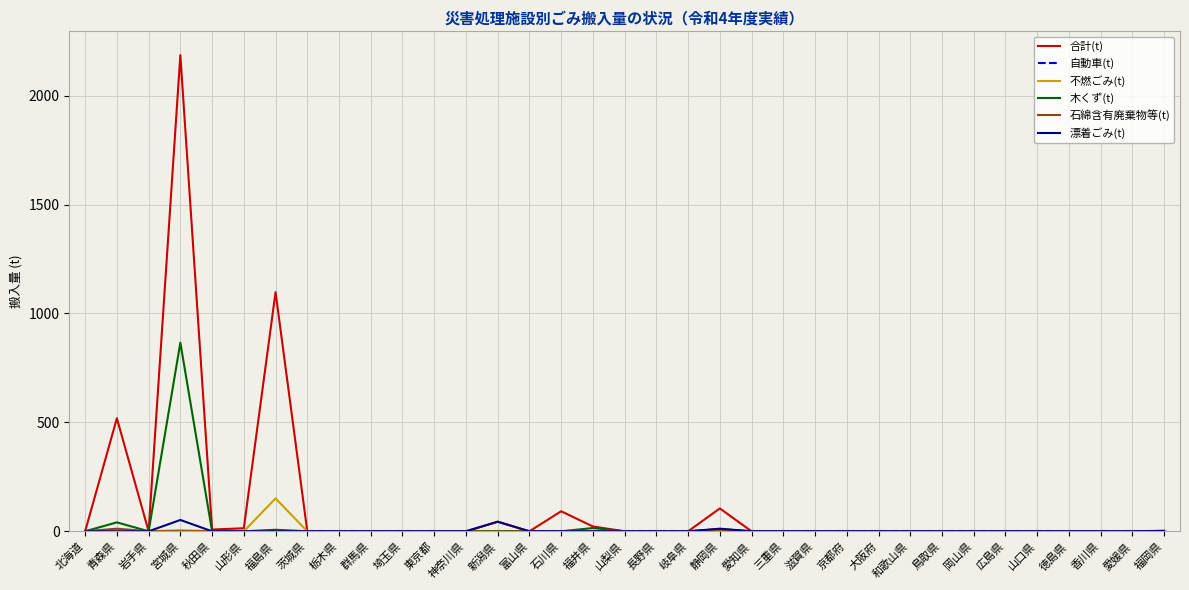

Is it true that 合計(t) equals -810 at 岩手県?

False